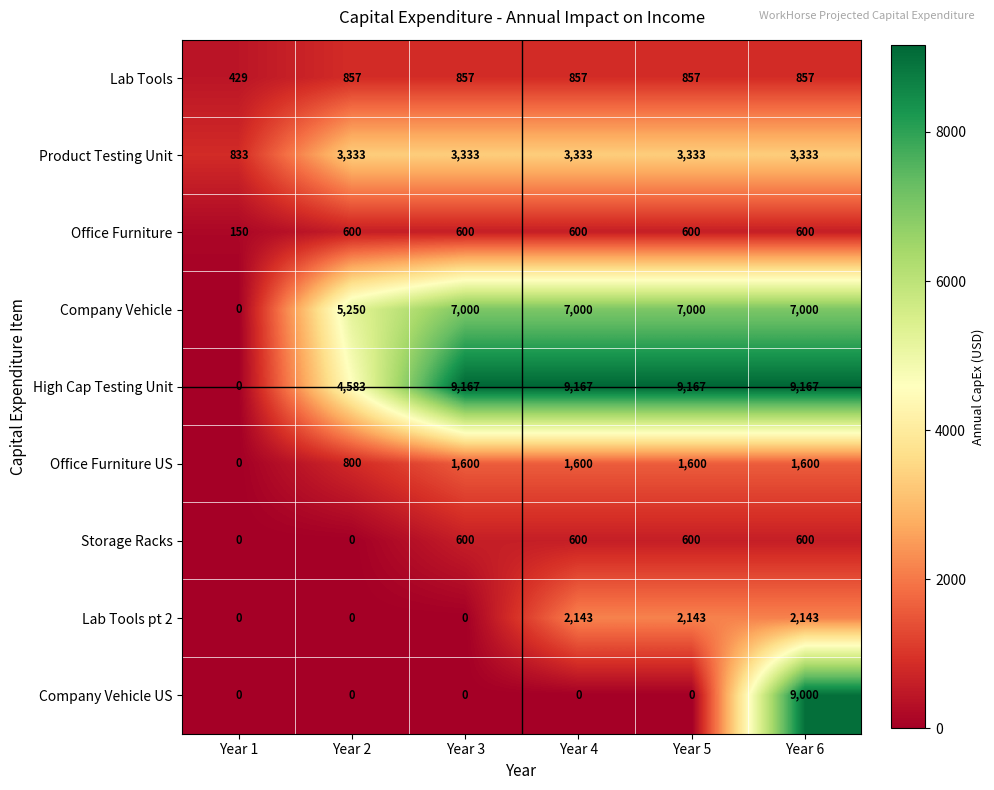

What is the total value across all series at Year 3?

23157